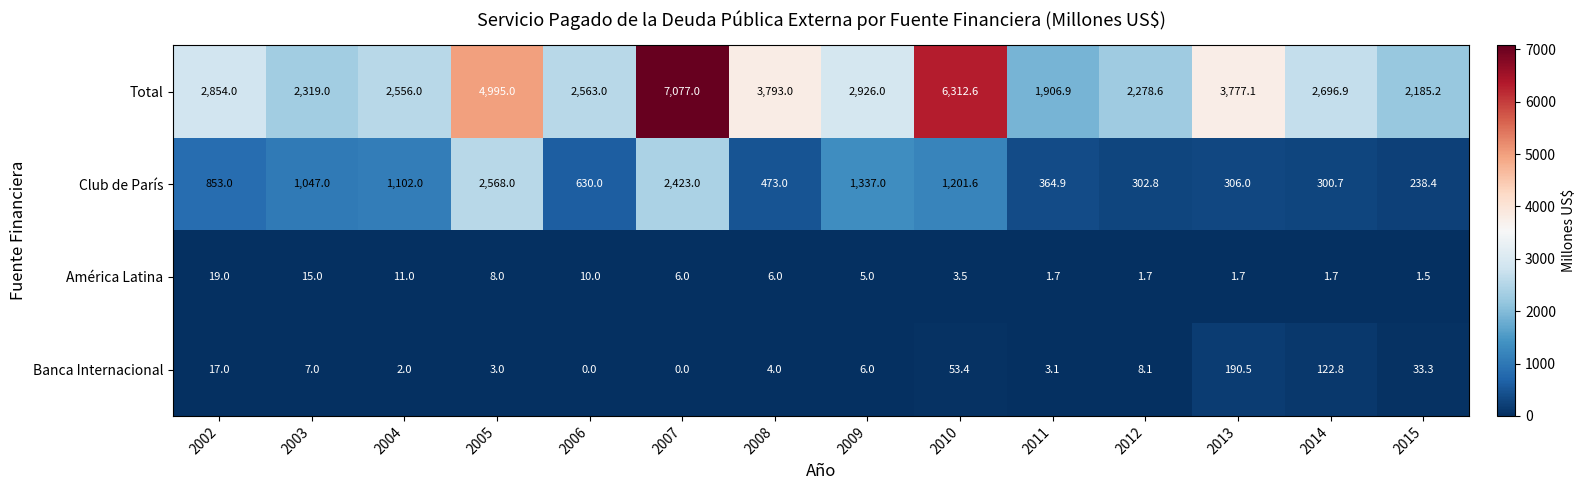

What is the difference between the maximum and minimum values in the Banca Internacional series?

190.5